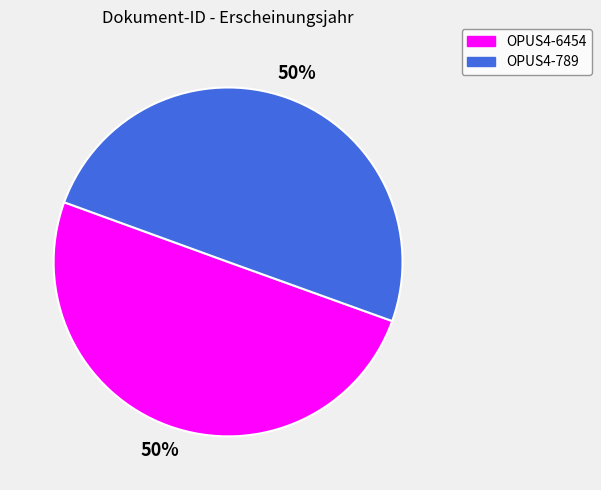

How many slices are in this pie chart?

2